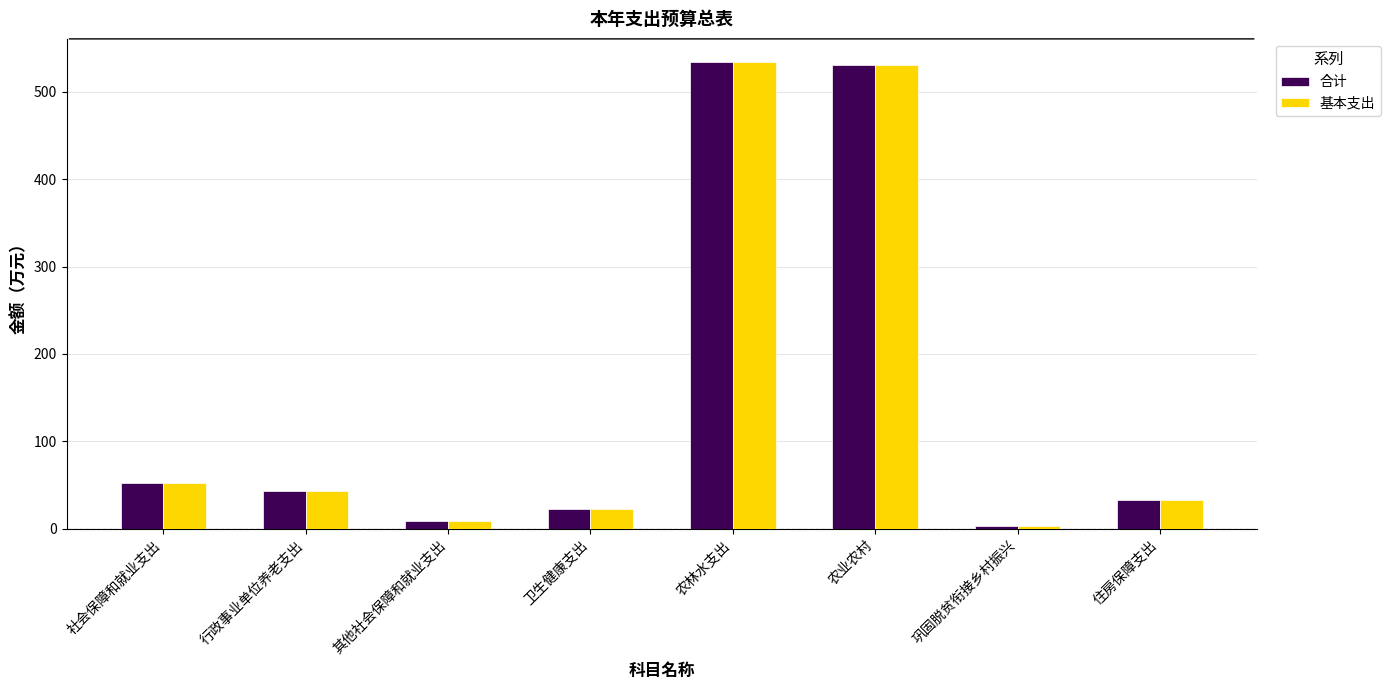

What is the maximum value for 合计?

533.6